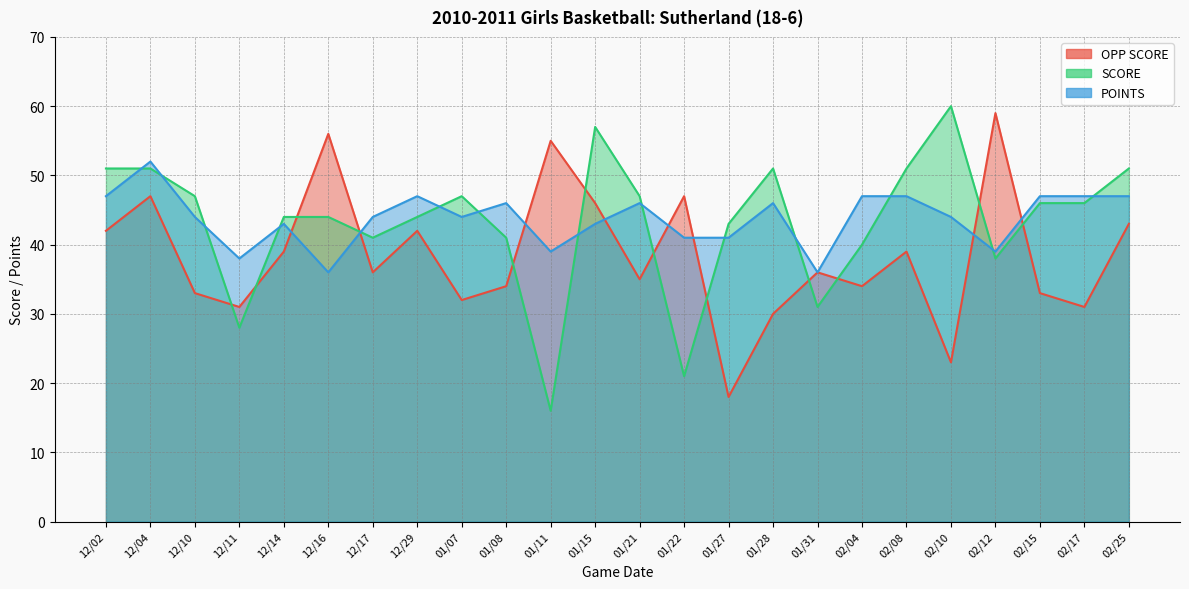

How many series are shown in this chart?

3